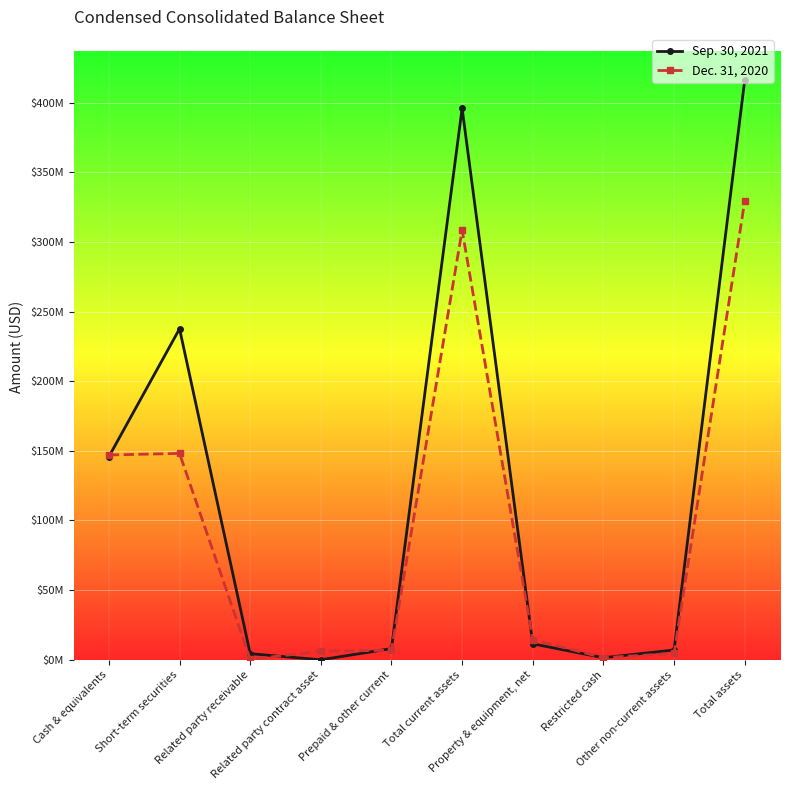

What are all the series names shown in the legend?

Sep. 30, 2021, Dec. 31, 2020